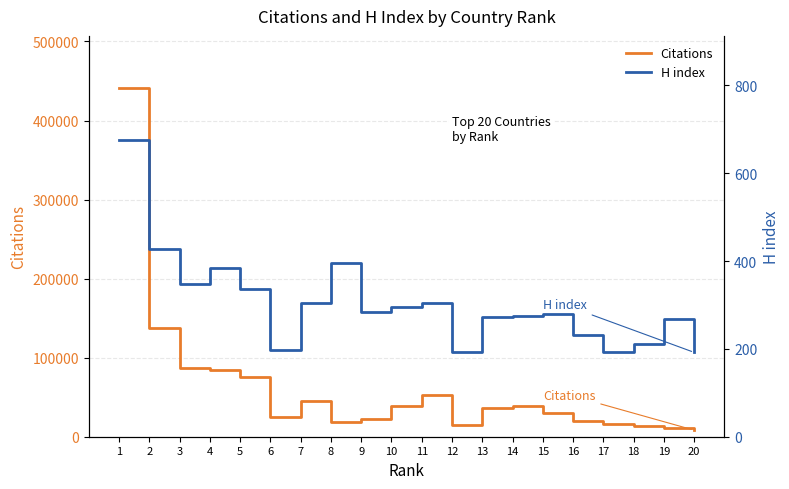

Reading right to left, list all the values displayed in this chart.

Citations: 20=8256	19=11378	18=14041	17=15522	16=20285	15=30068	14=38872	13=36297	12=14609	11=53108	10=39027	9=22403	8=19118	7=45017	6=24713	5=75707	4=84663	3=87520	2=136956	1=440914
H index: 20=192	19=269	18=210	17=193	16=232	15=279	14=274	13=273	12=194	11=304	10=295	9=285	8=395	7=305	6=197	5=336	4=385	3=348	2=428	1=676